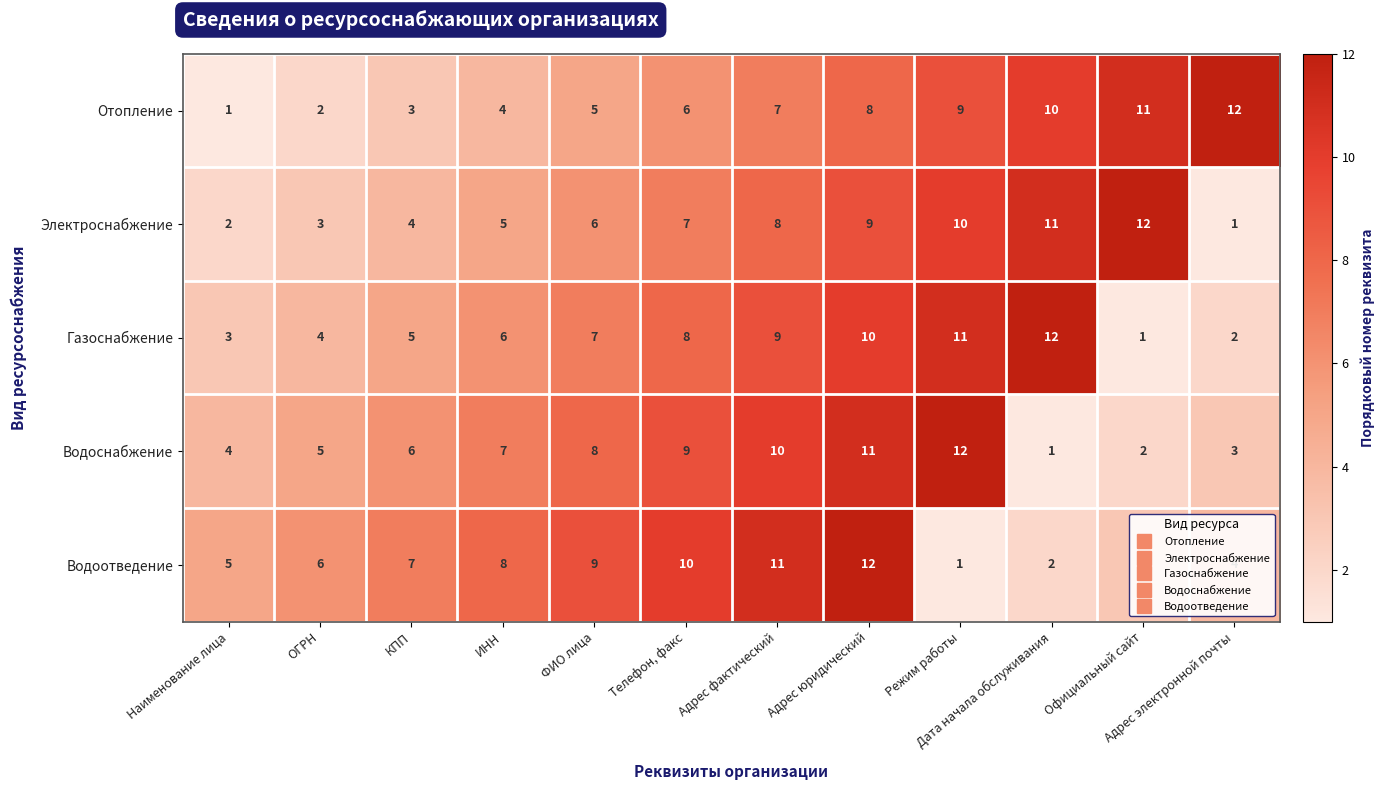

Rank the series at Адрес юридический from lowest to highest value.

Отопление, Электроснабжение, Газоснабжение, Водоснабжение, Водоотведение